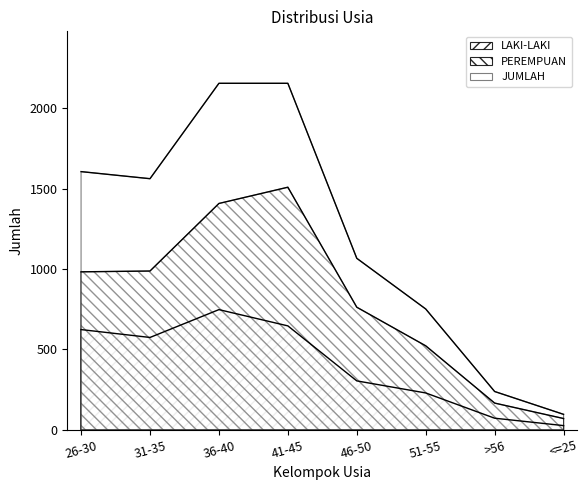

At which label does JUMLAH reach its minimum?

<=25